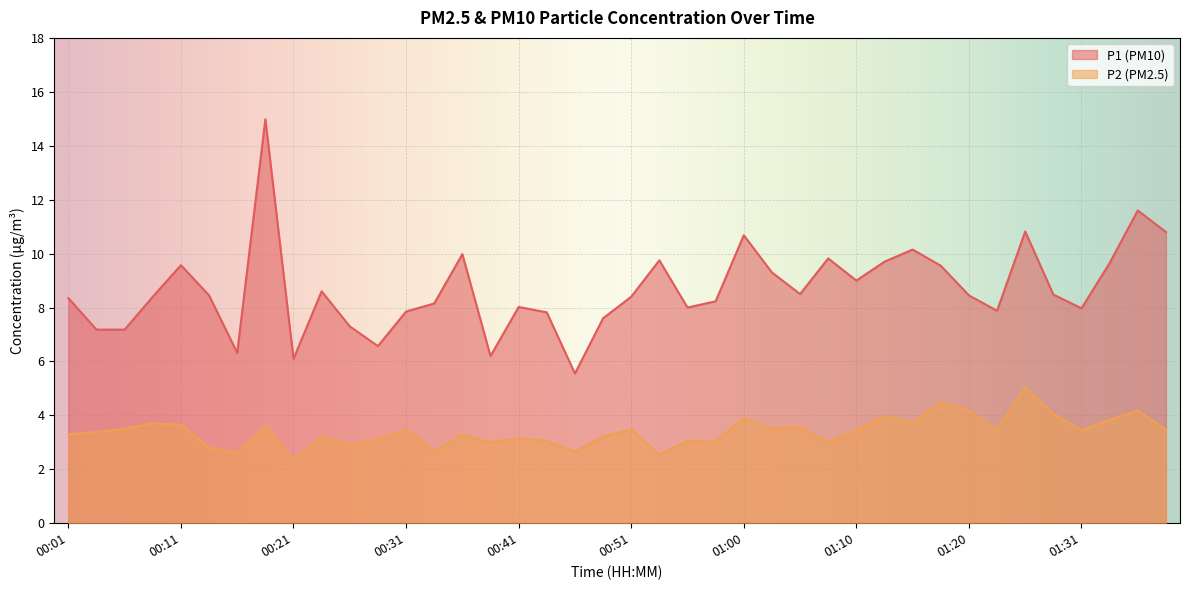

What is the label of the 8th point from the right?

01:20